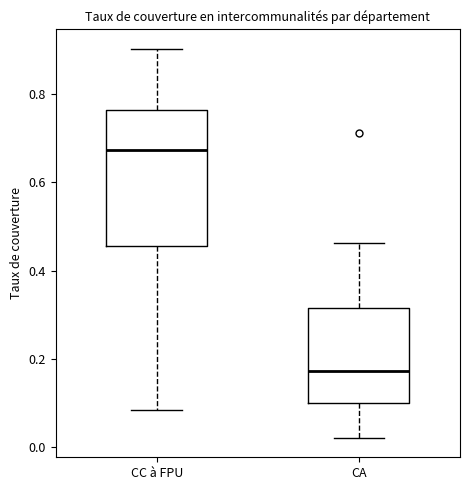

Which box's median line is the highest?

CC à FPU